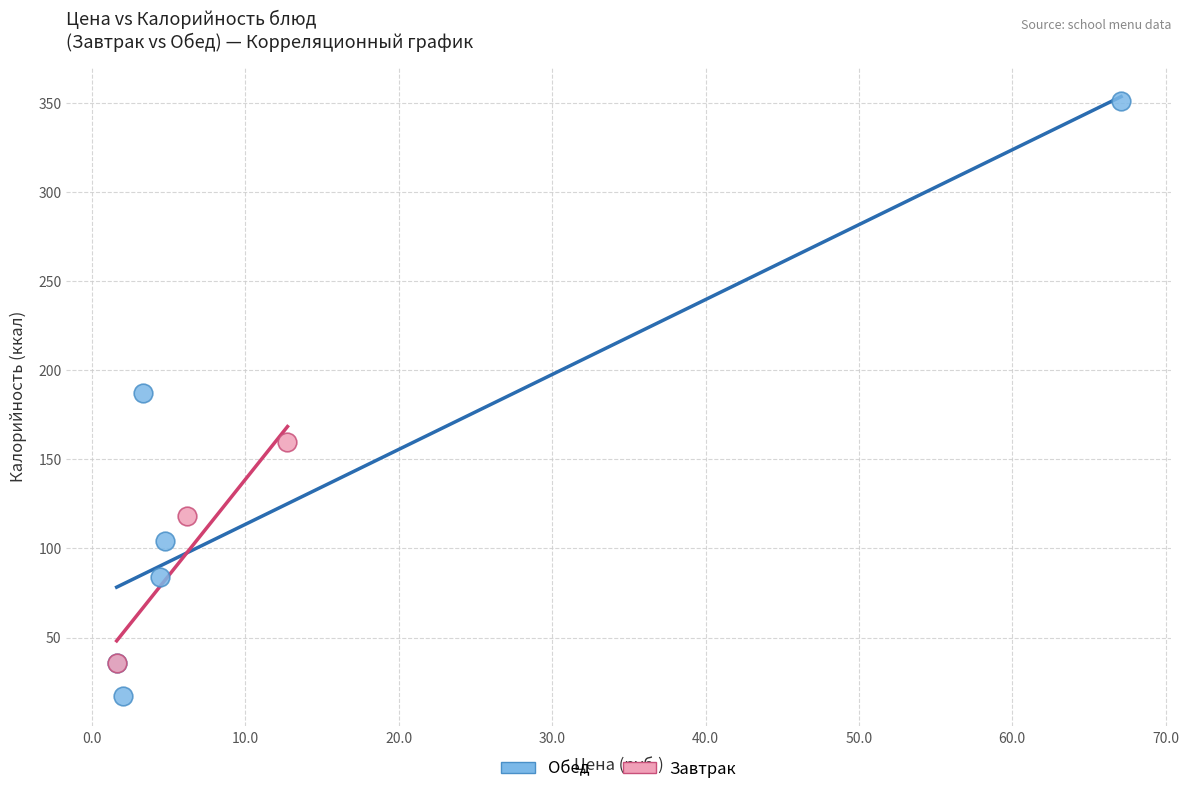

Which series contains the lowest Y value?

Обед